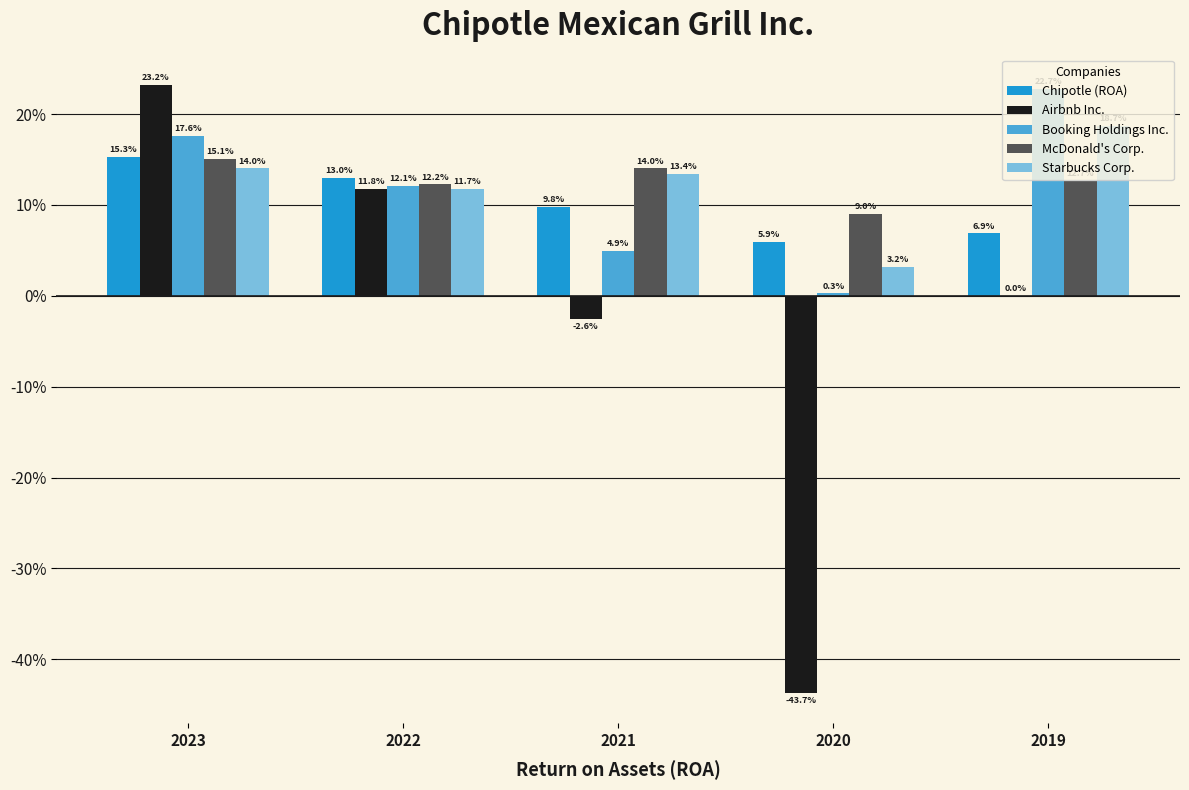

Rank the categories by McDonald's Corp. value from highest to lowest.

2023, 2021, 2019, 2022, 2020